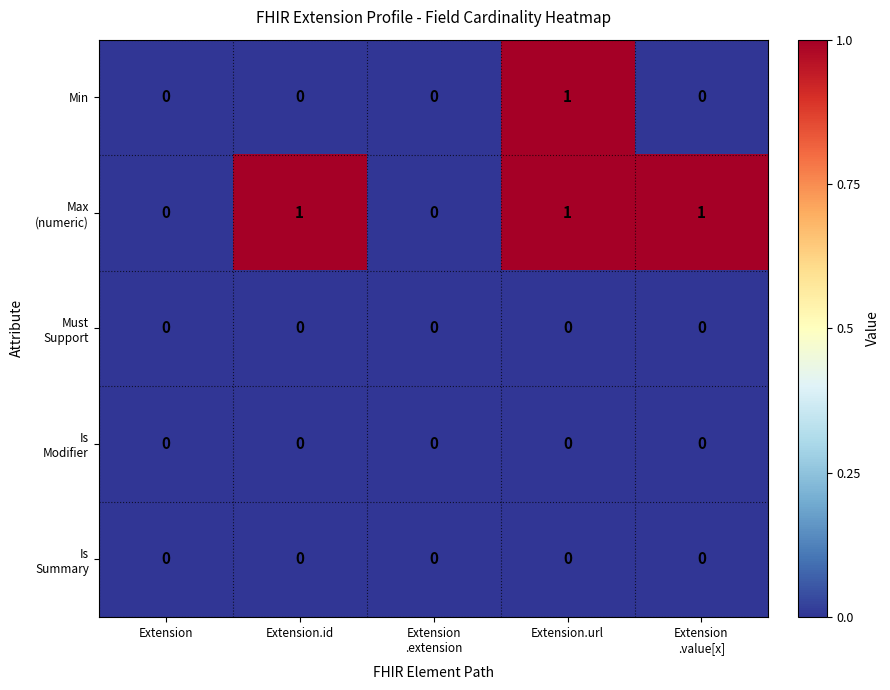

How many data points does each series have?

5